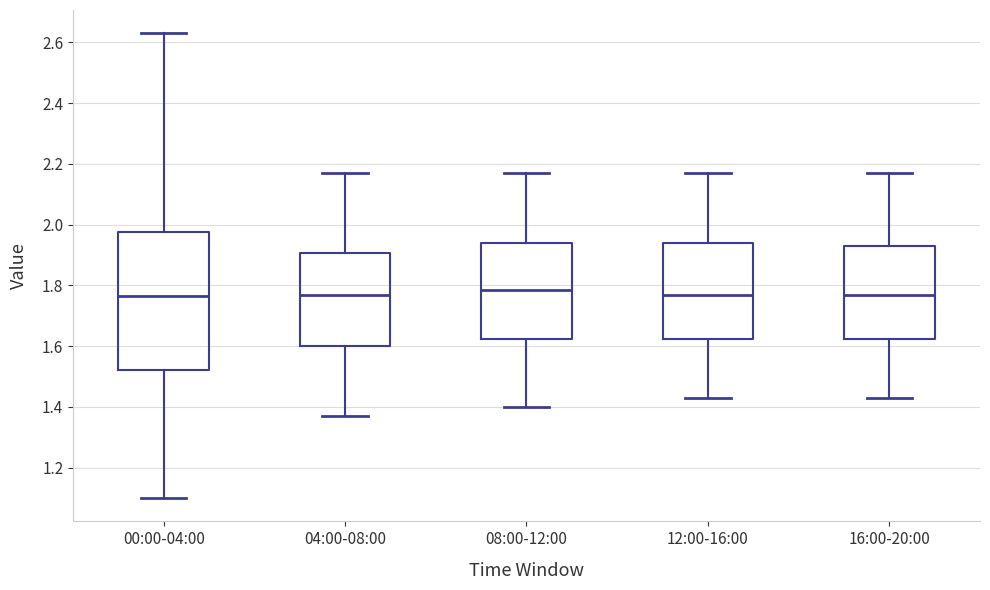

Where does the median line of the box for 00:00-04:00 sit on the y-axis? The values are not printed on the chart, so give them approximately, as read against the axis.

1.76